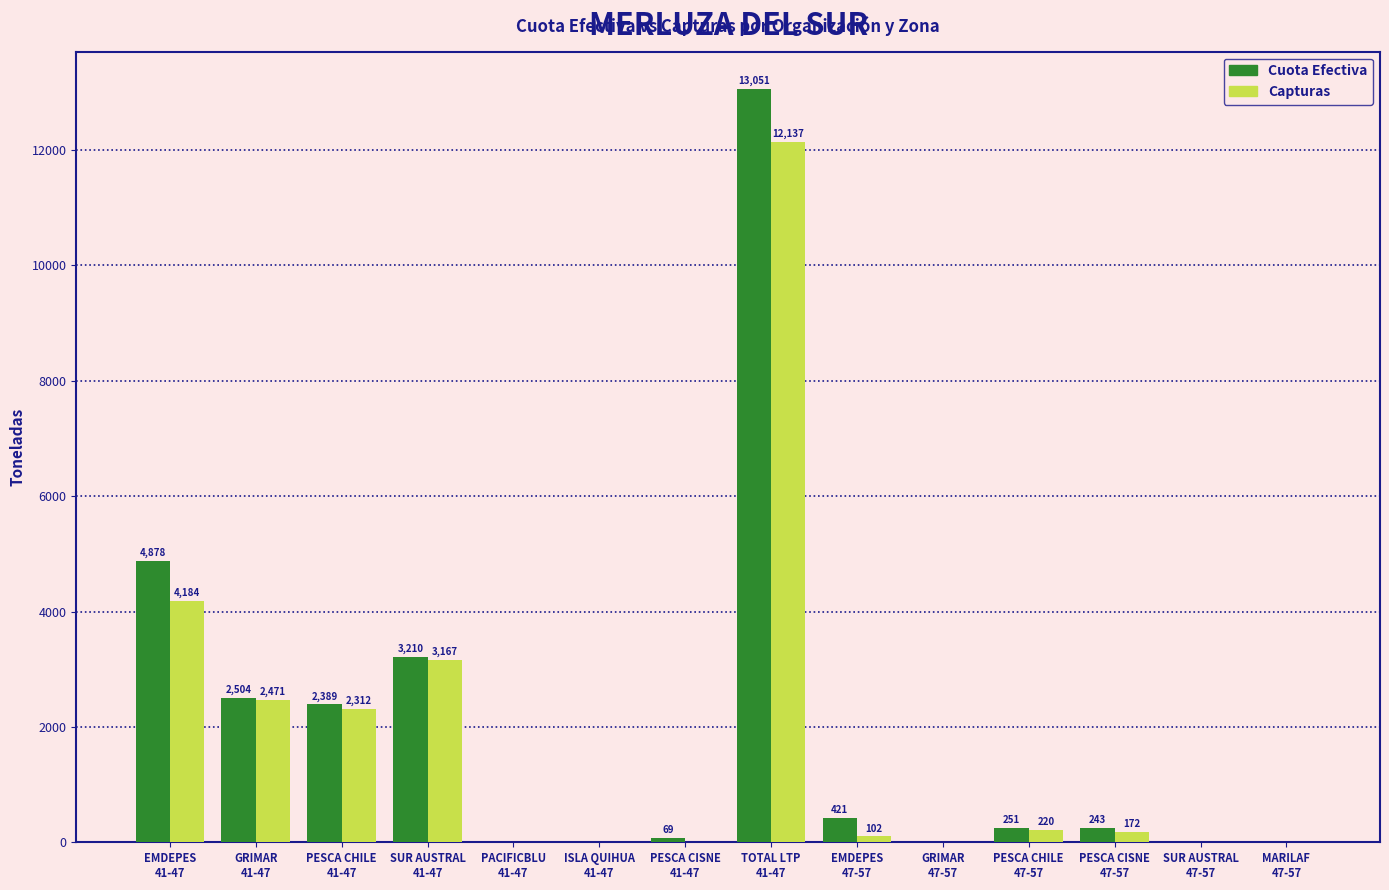

What is the sum of the Cuota Efectiva values at PESCA CHILE
47-57 and EMDEPES
41-47?

5129.1